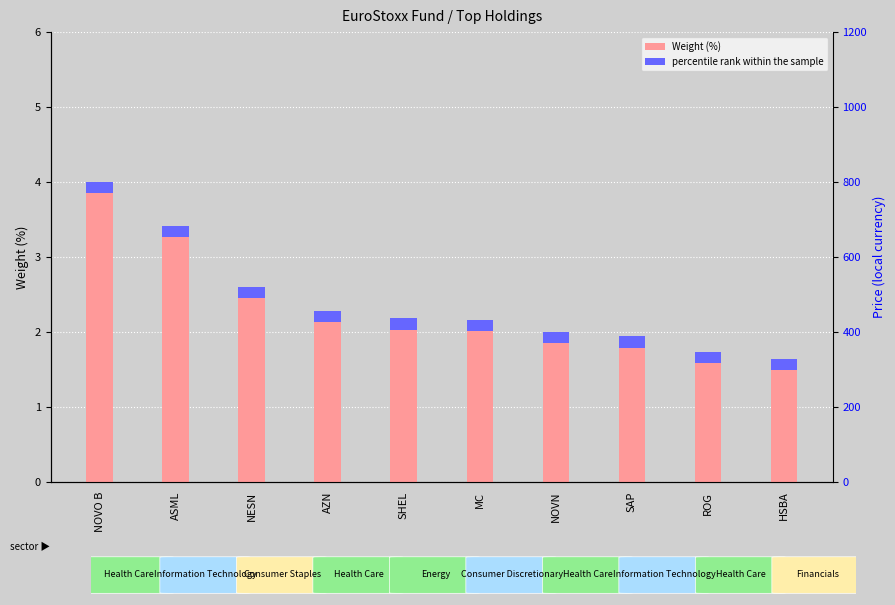

The Weight (%) series shows 1.8 at SAP. True or false?

True